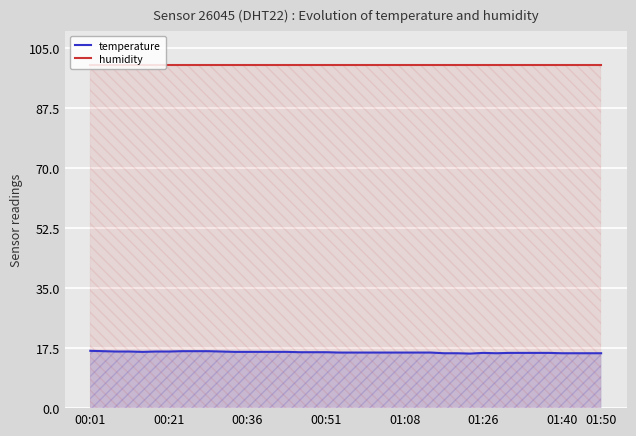

True or false: temperature and humidity cross at least once.

False